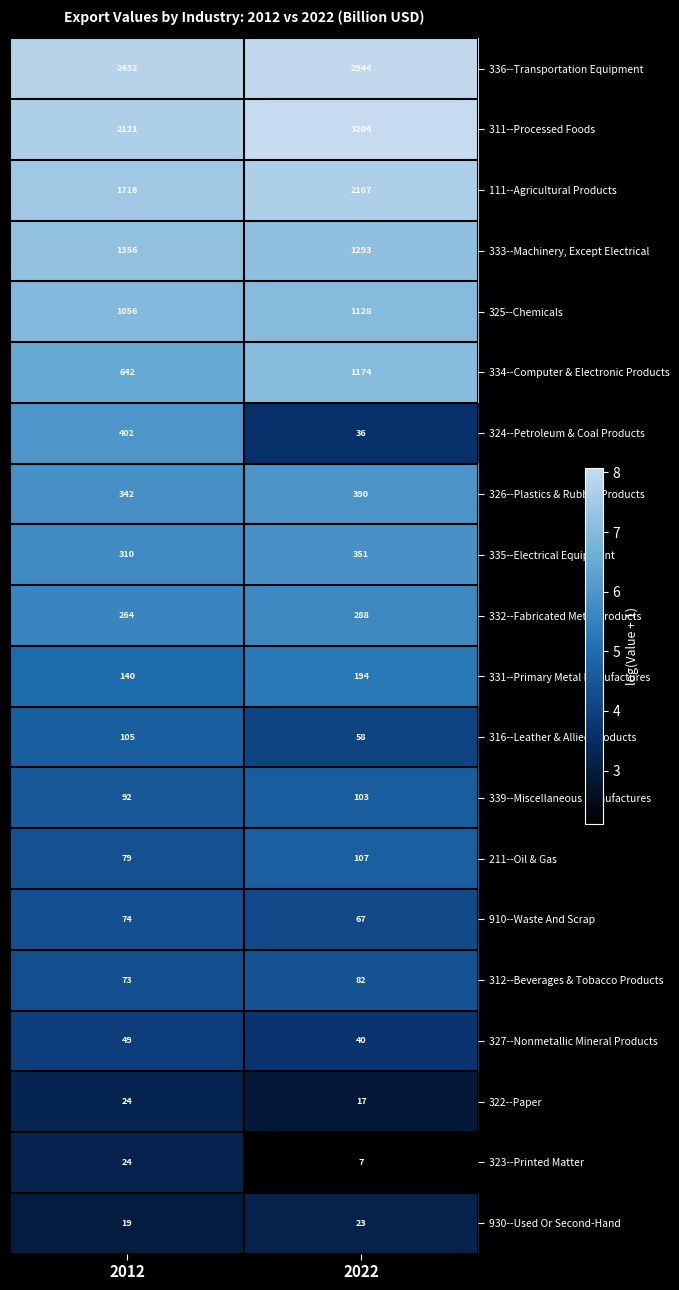

The 316--Leather & Allied Products series shows 58 at 2022. True or false?

True